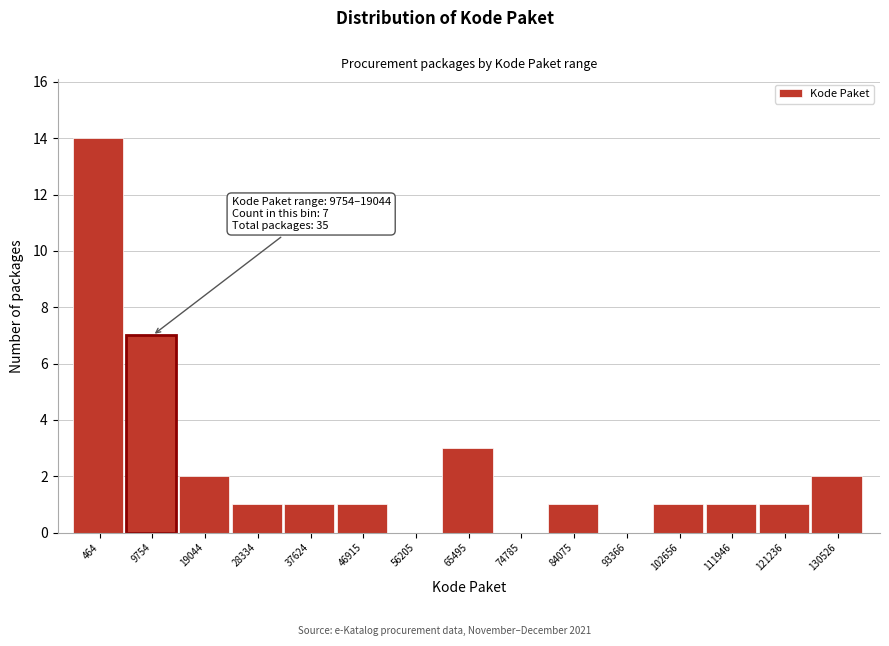

Reading left to right, what are all the values shown in this chart?

464=14	9754=7	19044=2	28334=1	37624=1	46915=1	56205=0	65495=3	74785=0	84075=1	93366=0	102656=1	111946=1	121236=1	130526=2